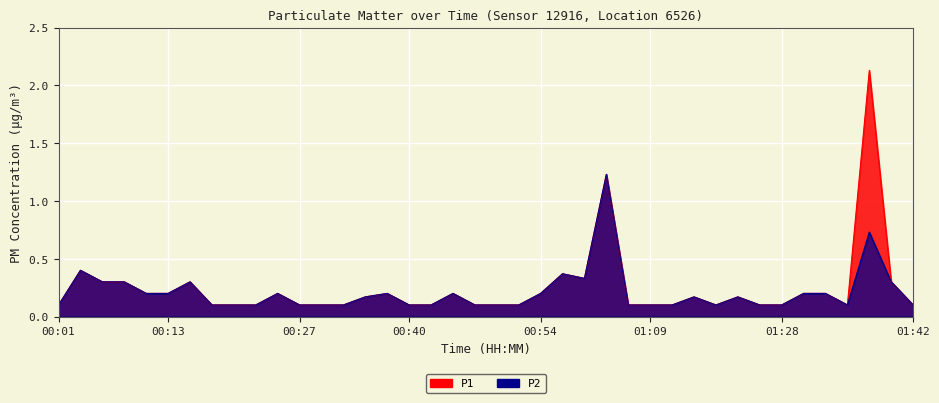

What is the value of the P1 point at the 15th from the left?

0.2